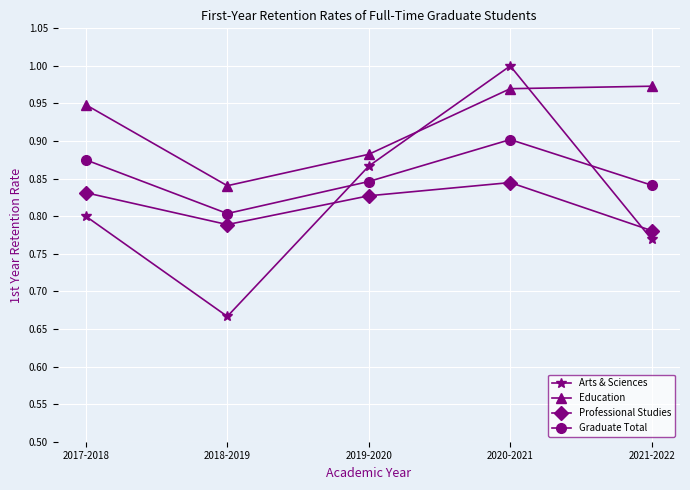

How many interior local valleys does the Graduate Total series have?

1